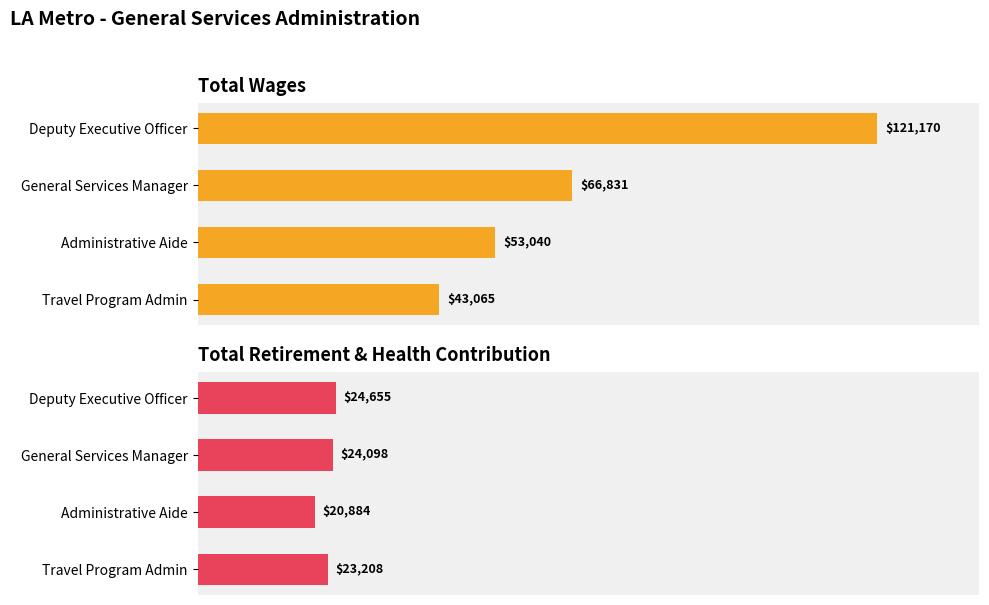

The value of Total Retirement & Health Contribution at General Services Manager is 10409. True or false?

False